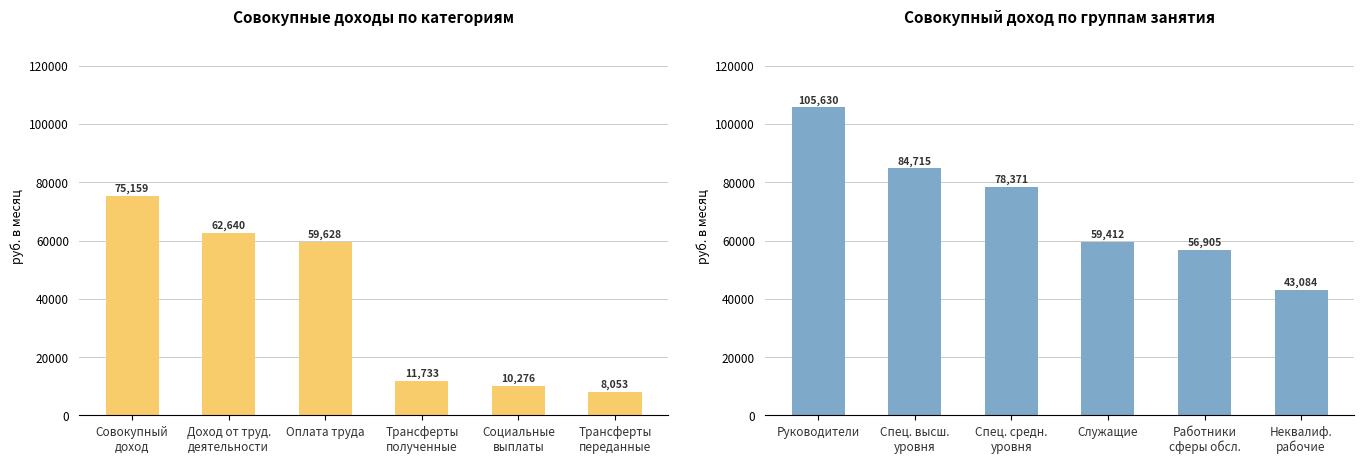

True or false: Все домохозяйства has a value of 43625.2 at Совокупный
доход.

False